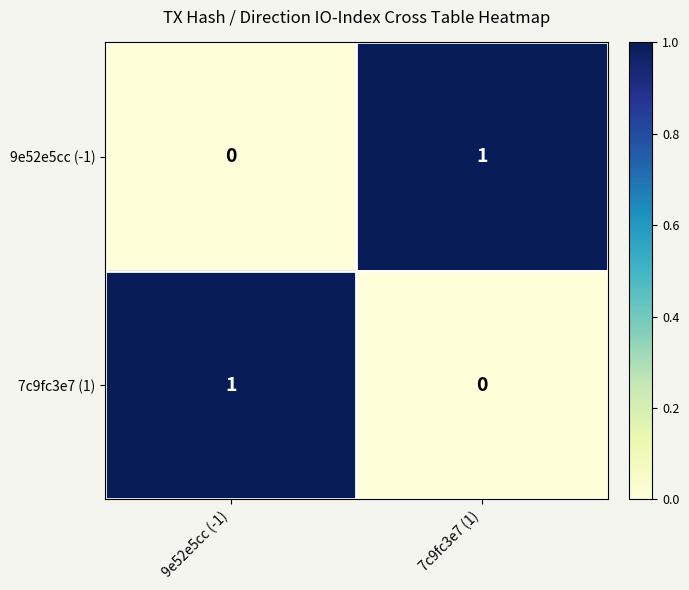

Is it true that 9e52e5cc (-1) equals -1 at 9e52e5cc (-1)?

False